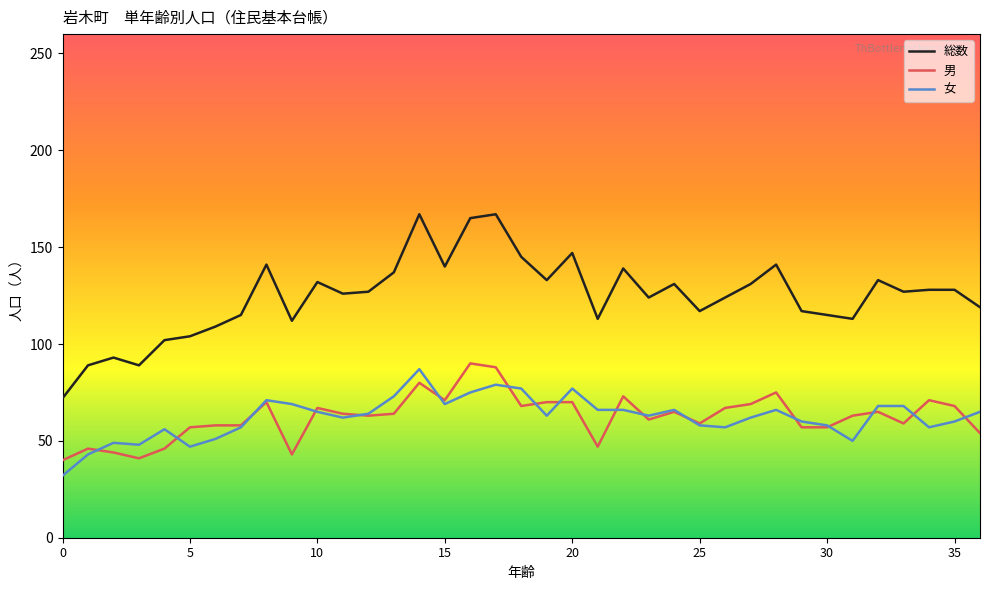

True or false: 総数 and 女 cross at least once.

False